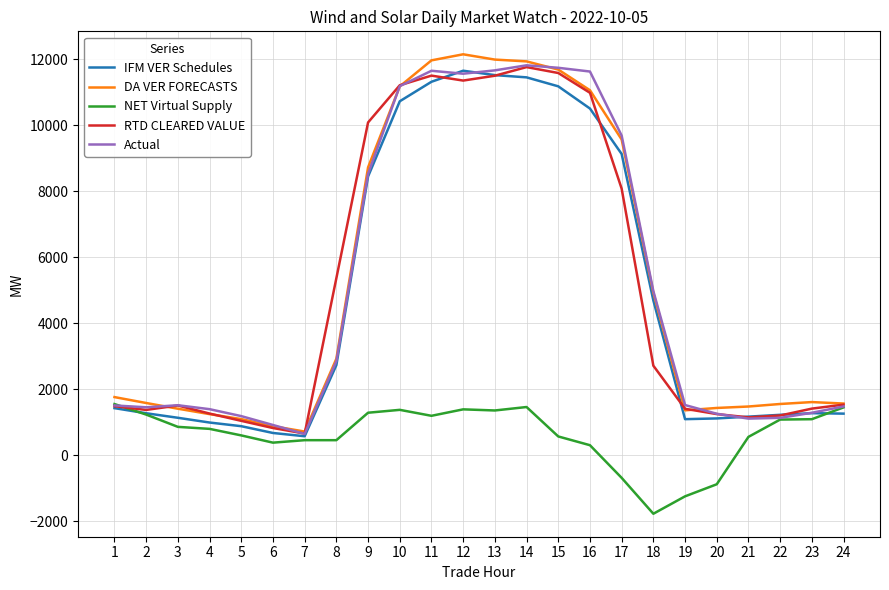

What is the spread (max minus min) of values at 12?

10758.8